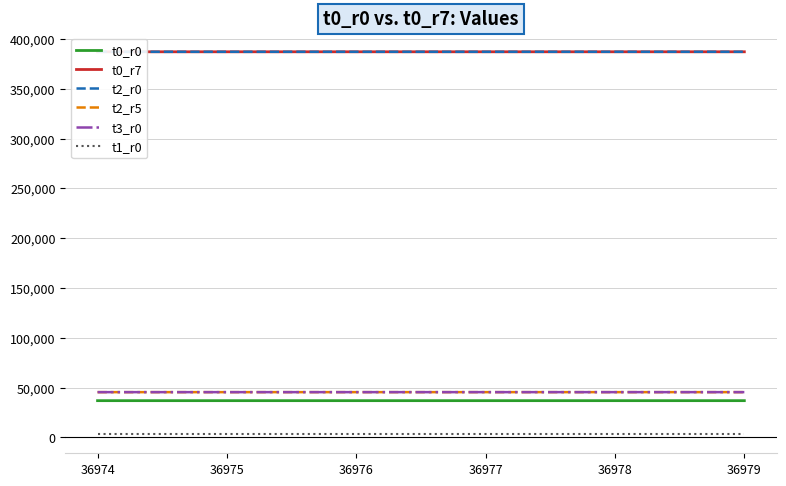

At which category is the sum across all series the highest?

36979